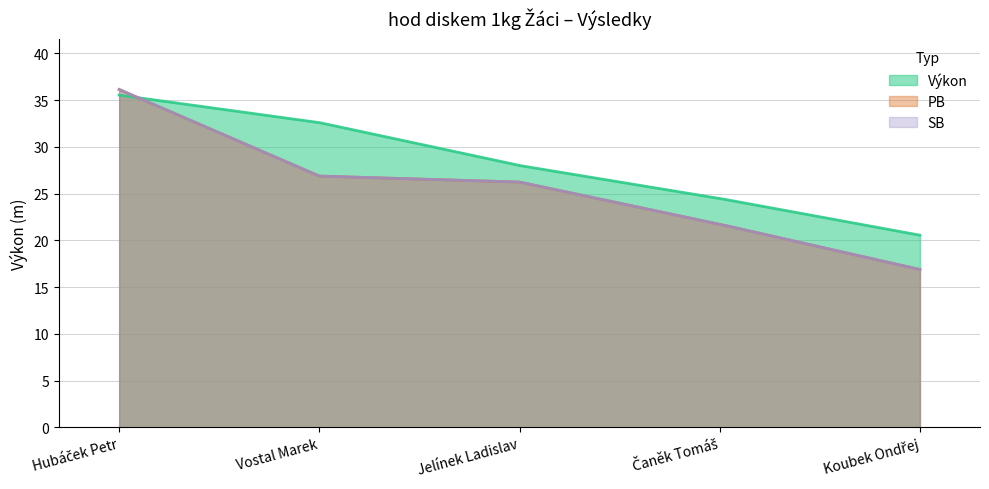

How many distinct data groups are displayed?

3